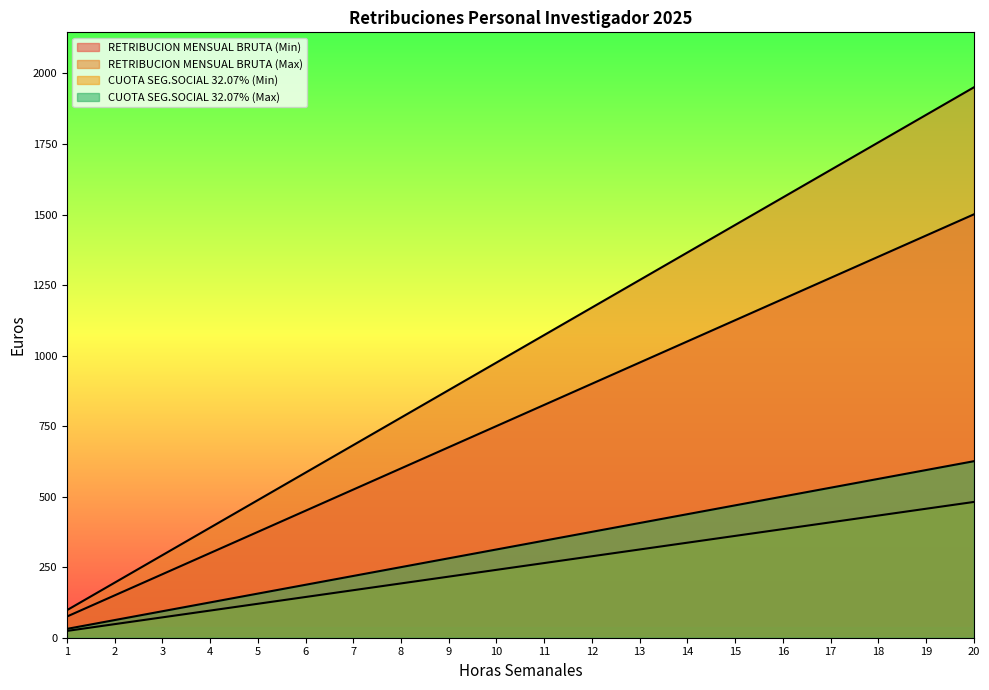

True or false: CUOTA SEG.SOCIAL 32.07% (Max) and RETRIBUCION MENSUAL BRUTA (Max) cross at least once.

False